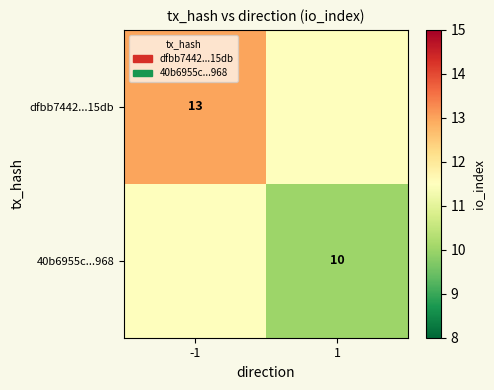

At how many categories does at least one series exceed 12?

1